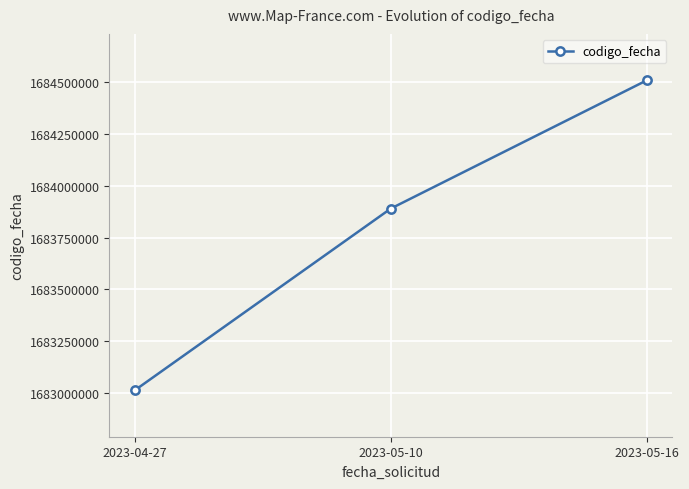

Rank the categories by value from highest to lowest.

2023-05-16, 2023-05-10, 2023-04-27